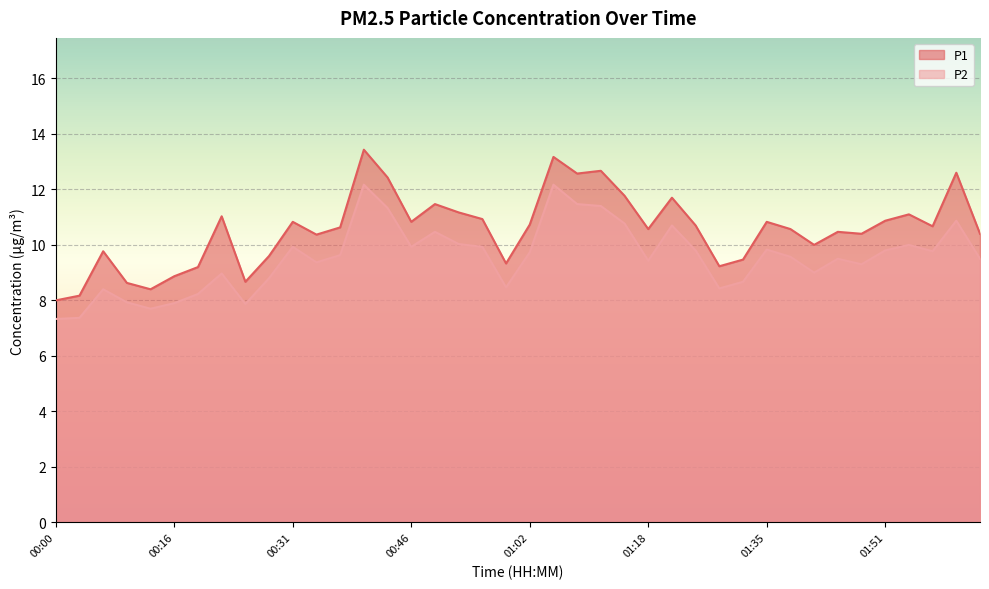

Read the P2 value at 01:05.

12.2